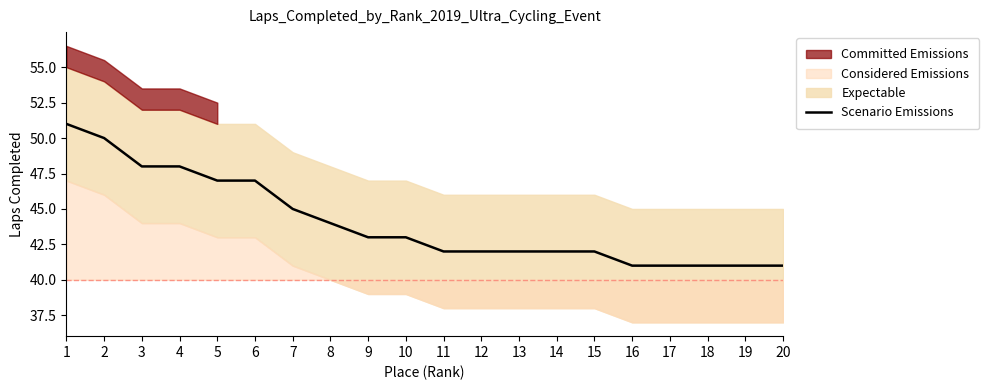

Is it true that the value at 20 is 68?

False